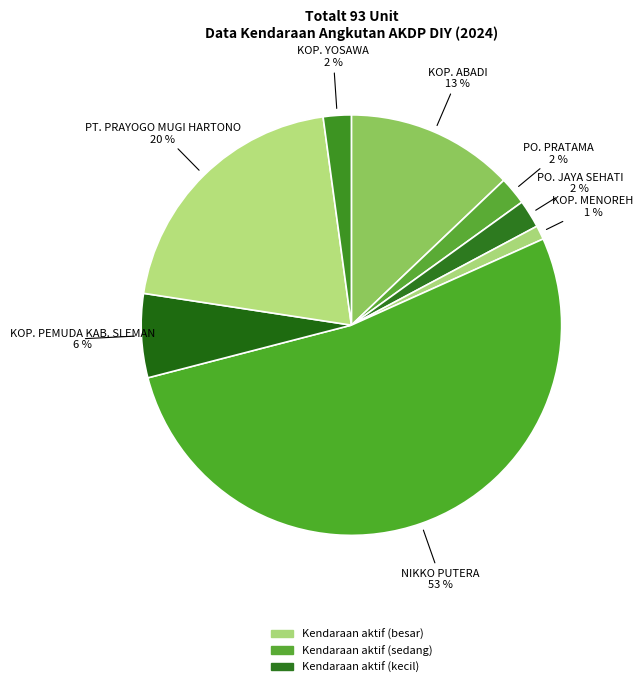

To the nearest percent, what is the average slice percentage?

12%